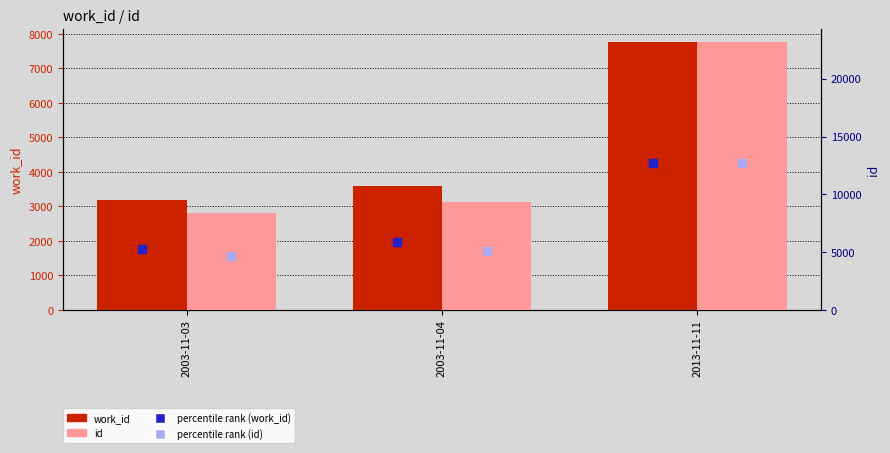

How many distinct data groups are displayed?

2